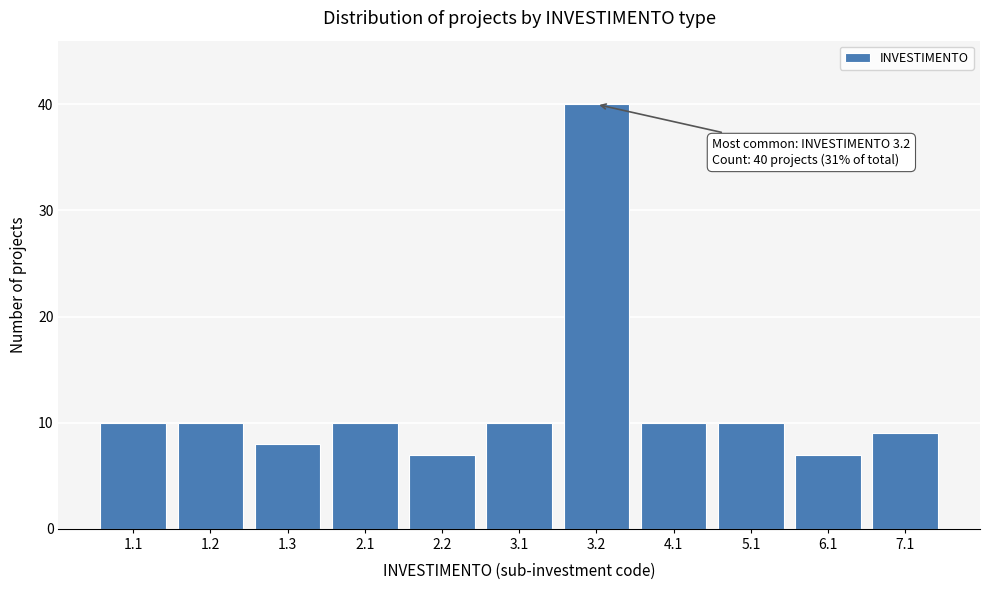

Reading left to right, extract all data points from this chart.

1.1=10	1.2=10	1.3=8	2.1=10	2.2=7	3.1=10	3.2=40	4.1=10	5.1=10	6.1=7	7.1=9